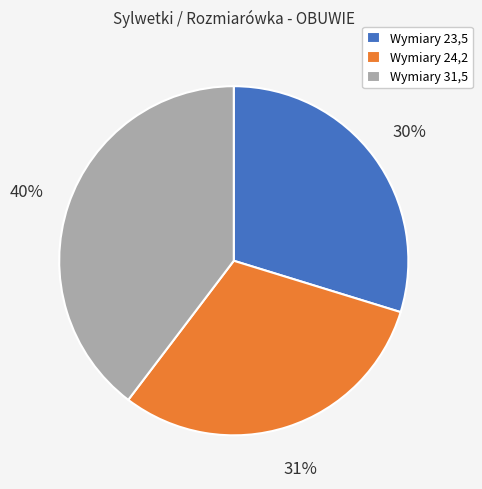

Do Wymiary 24,2 and Wymiary 31,5 together represent more than half of the pie?

Yes